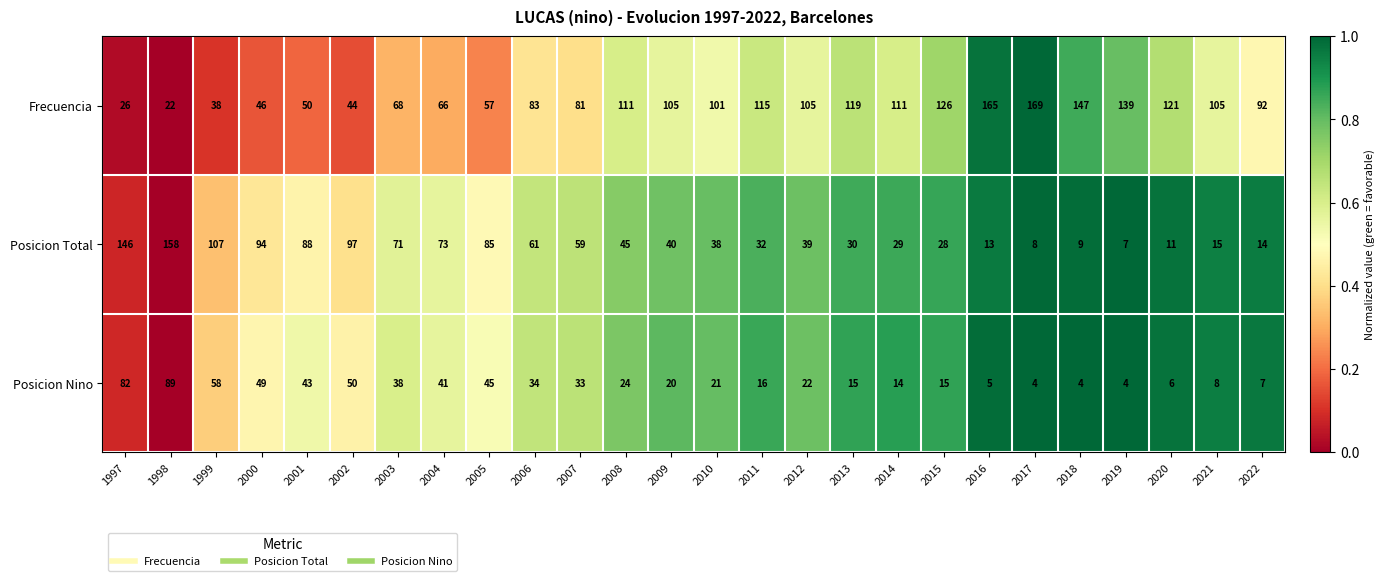

What is the sum of all Posicion Total values?

1397